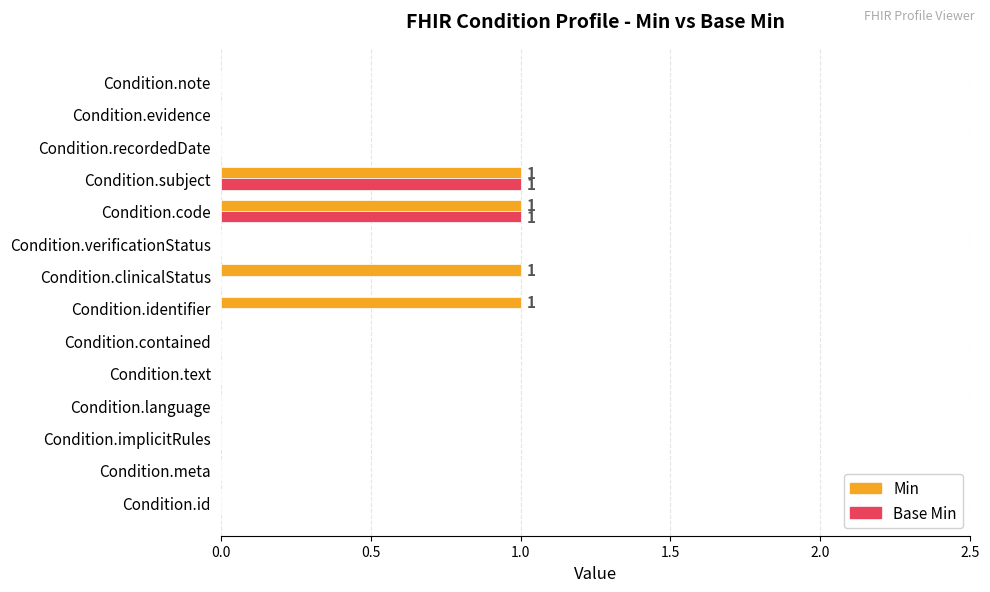

Is it true that Base Min equals 1 at Condition.subject?

True